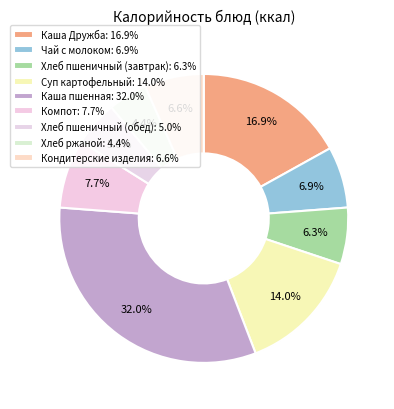

How many segments does this pie chart have?

9